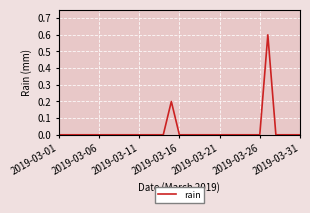

What is the maximum value shown in the chart?

0.6